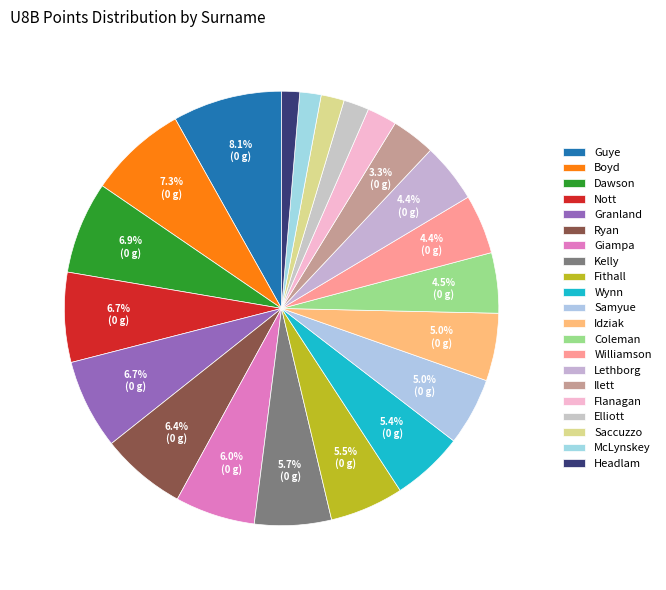

How many slices are in this pie chart?

21